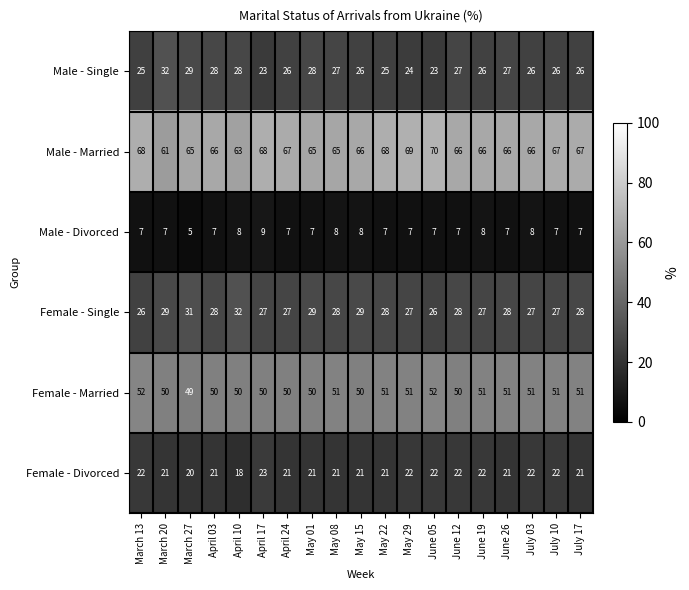

The value of Male - Married at July 10 is 67. True or false?

True